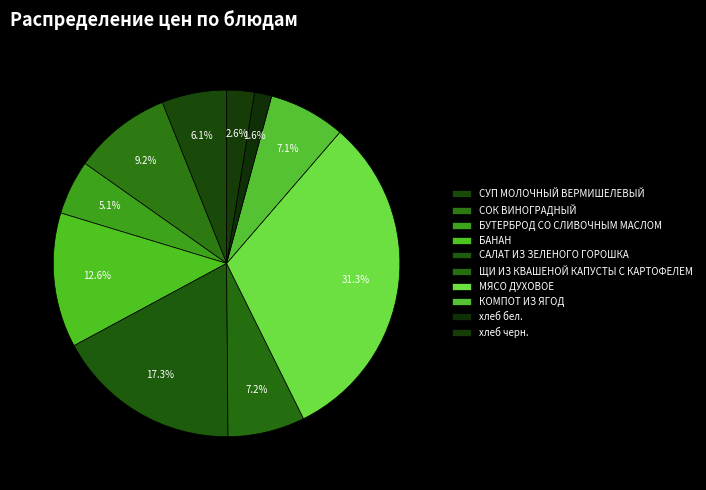

What is the ratio of the value at хлеб бел. to the value at КОМПОТ ИЗ ЯГОД?

0.2